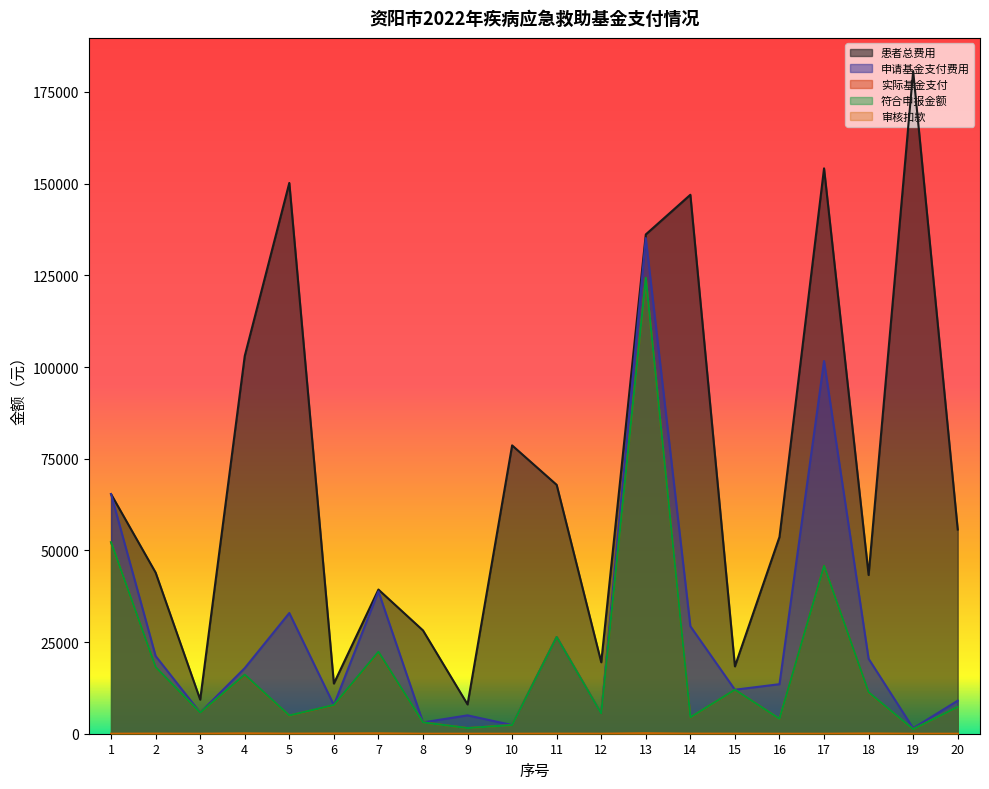

Which series changed the most between 5 and 11?

患者总费用